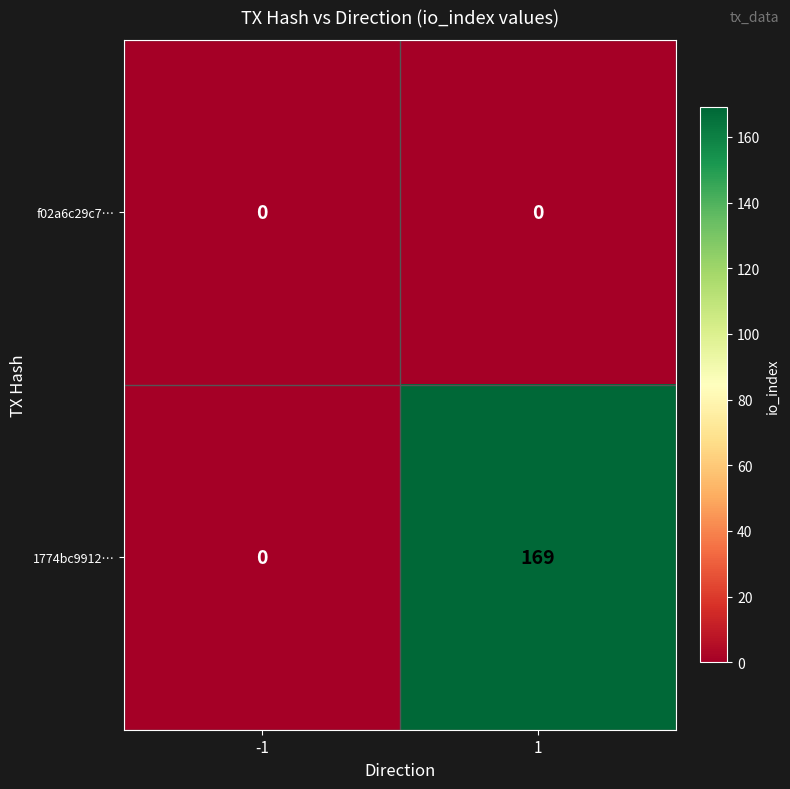

Is it true that f02a6c29c7… equals 0 at -1?

True